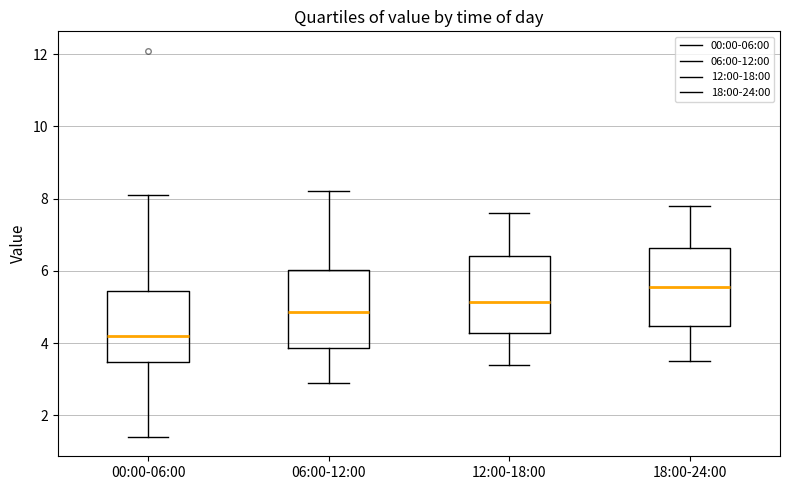

Reading left to right, read every box against the y-axis: the position of its median line, the range the box covers, and the ends of its whiskers. The values are not printed on the chart, so give them approximately, as read against the axis.

00:00-06:00: median 4.2, box 3.4 to 5.4, whiskers 1.4 to 8.2
06:00-12:00: median 4.8, box 3.8 to 6.0, whiskers 3.0 to 8.2
12:00-18:00: median 5.2, box 4.2 to 6.4, whiskers 3.4 to 7.6
18:00-24:00: median 5.6, box 4.4 to 6.6, whiskers 3.6 to 7.8